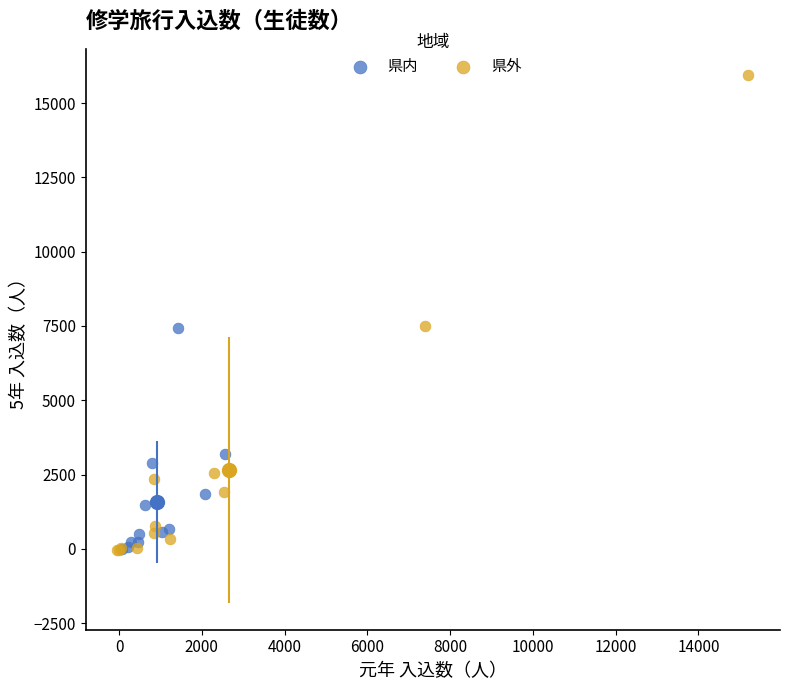

What are all the series names shown in the legend?

県内, 県外